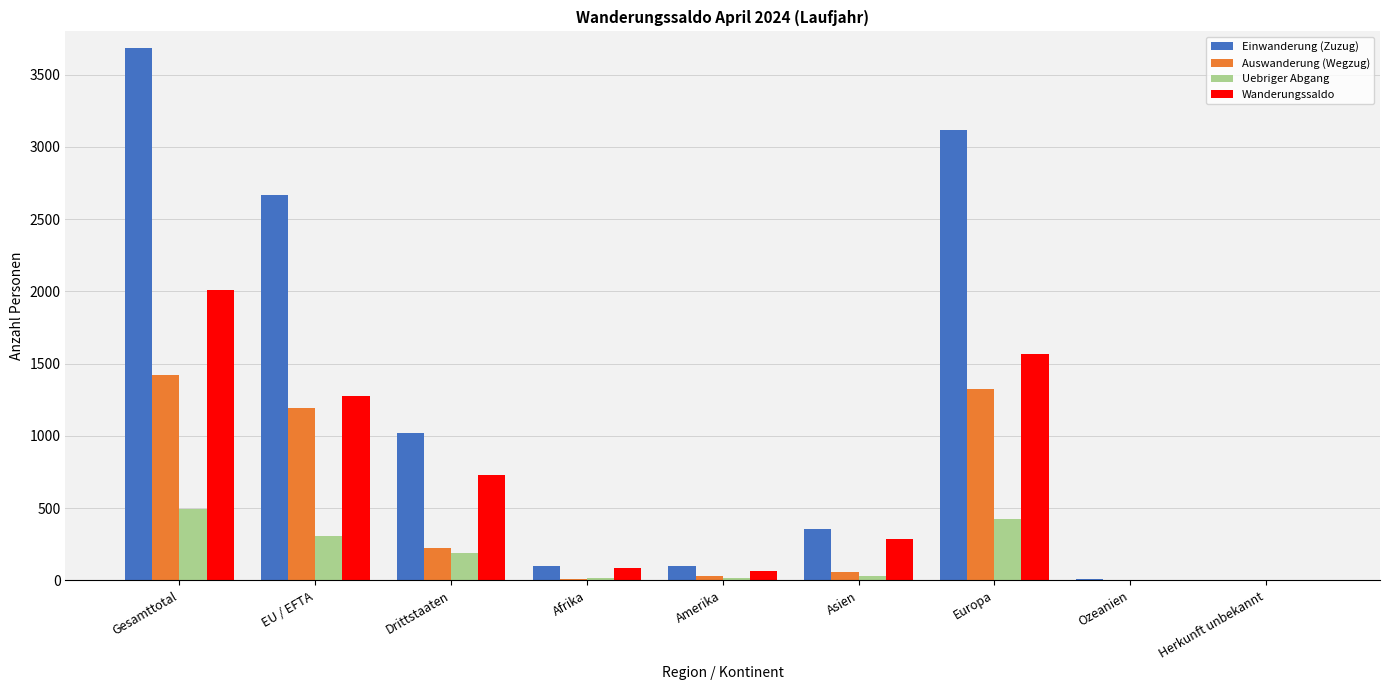

Which series has the largest total across all categories?

Einwanderung (Zuzug)